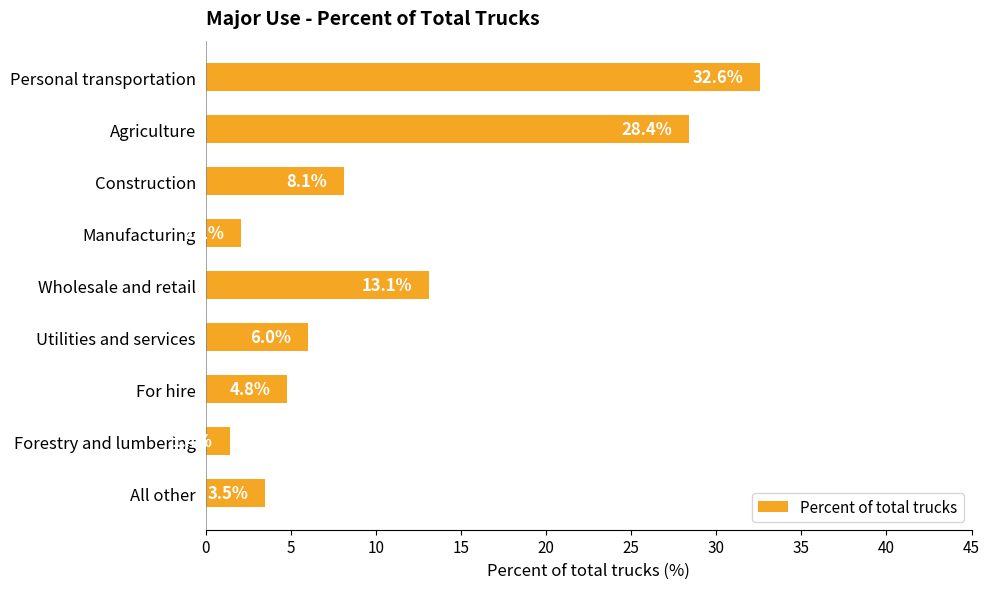

What is the minimum value shown in the chart?

1.4